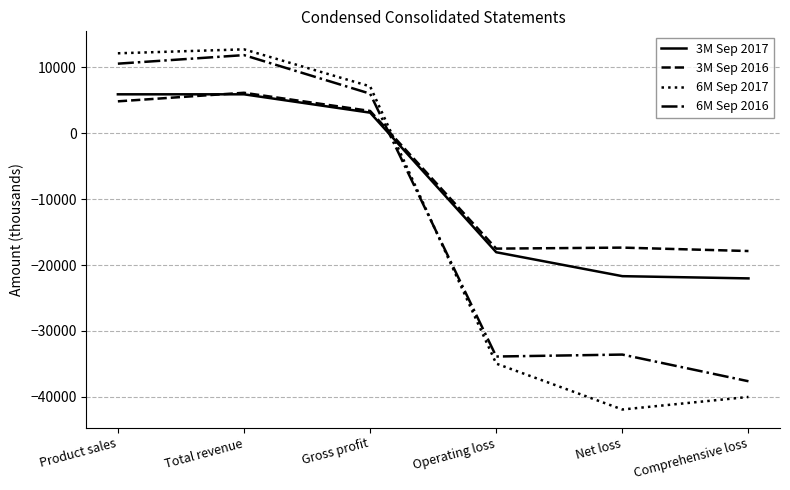

What value does the 6M Sep 2016 series have at Operating loss, to the nearest 50?

-33900